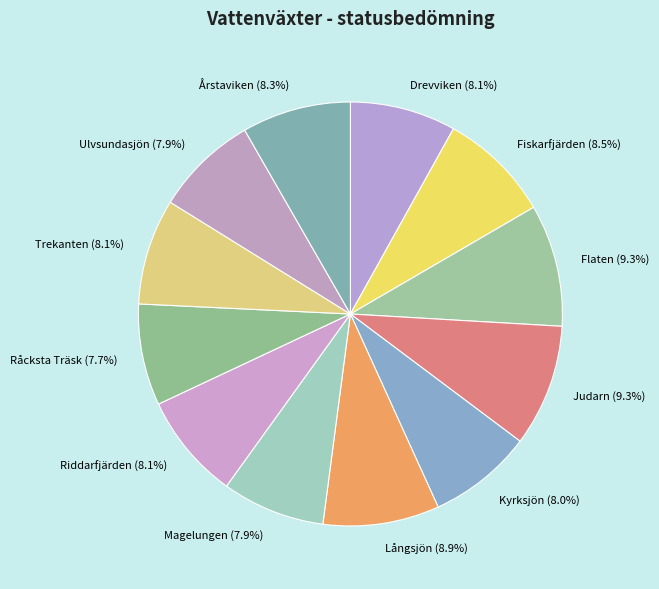

To the nearest percent, what is the difference between the largest and smallest slice percentages?

2%